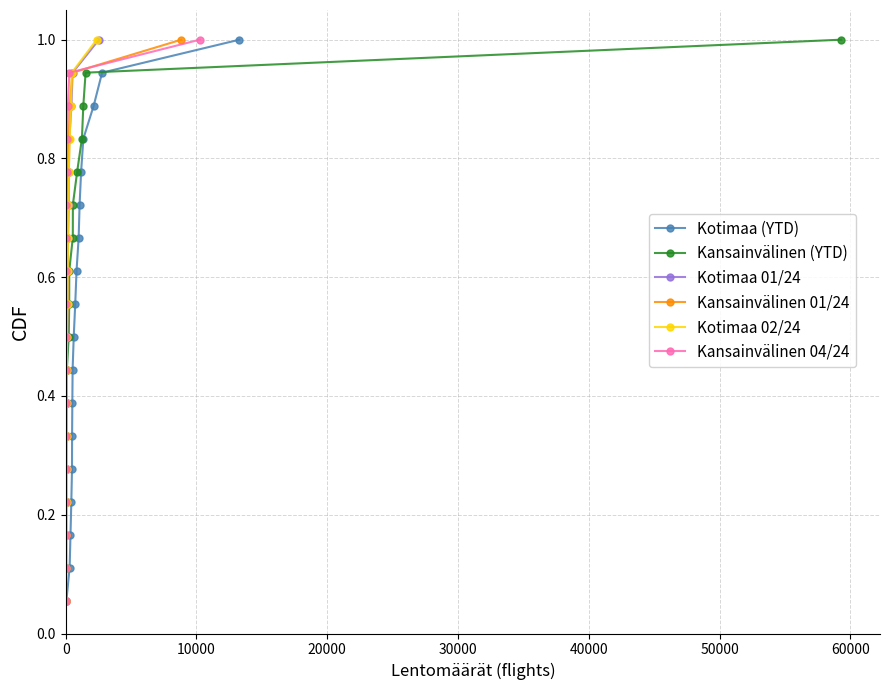

Does the chart have visible grid lines?

Yes